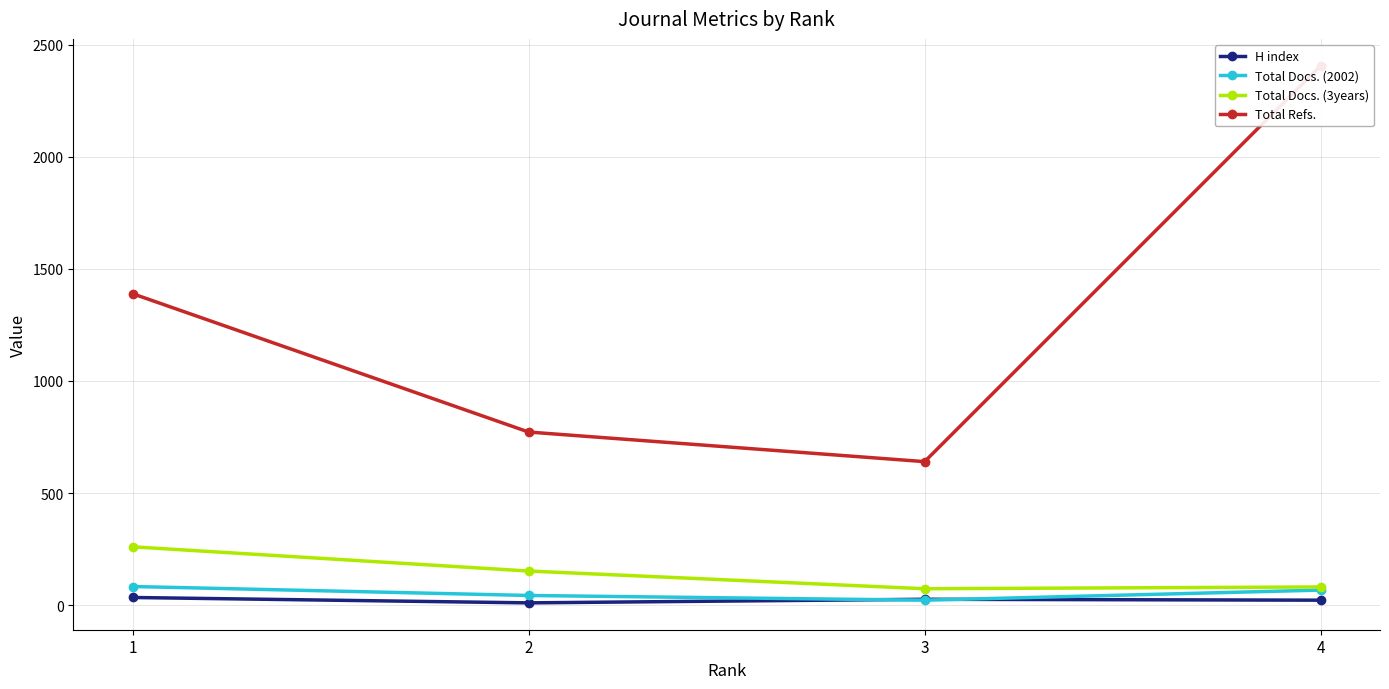

What is the value of the Total Docs. (3years) point at the 2nd from the left?

152